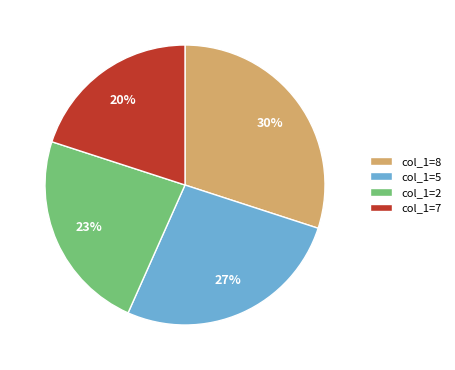

Combined, do col_1=8 and col_1=2 account for over 50%?

Yes